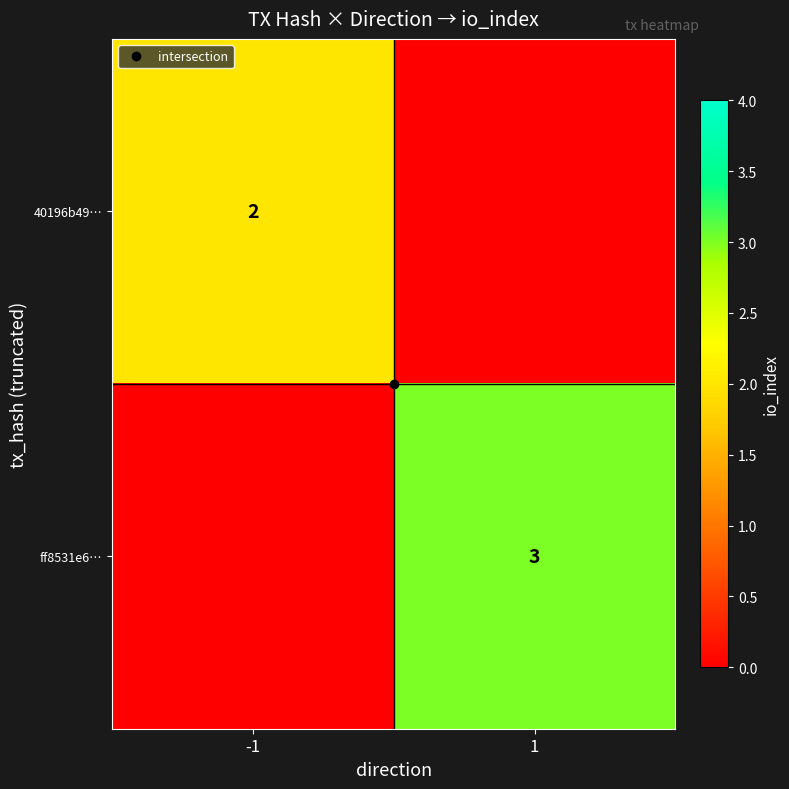

The value of 40196b49… at 1 is 0. True or false?

True